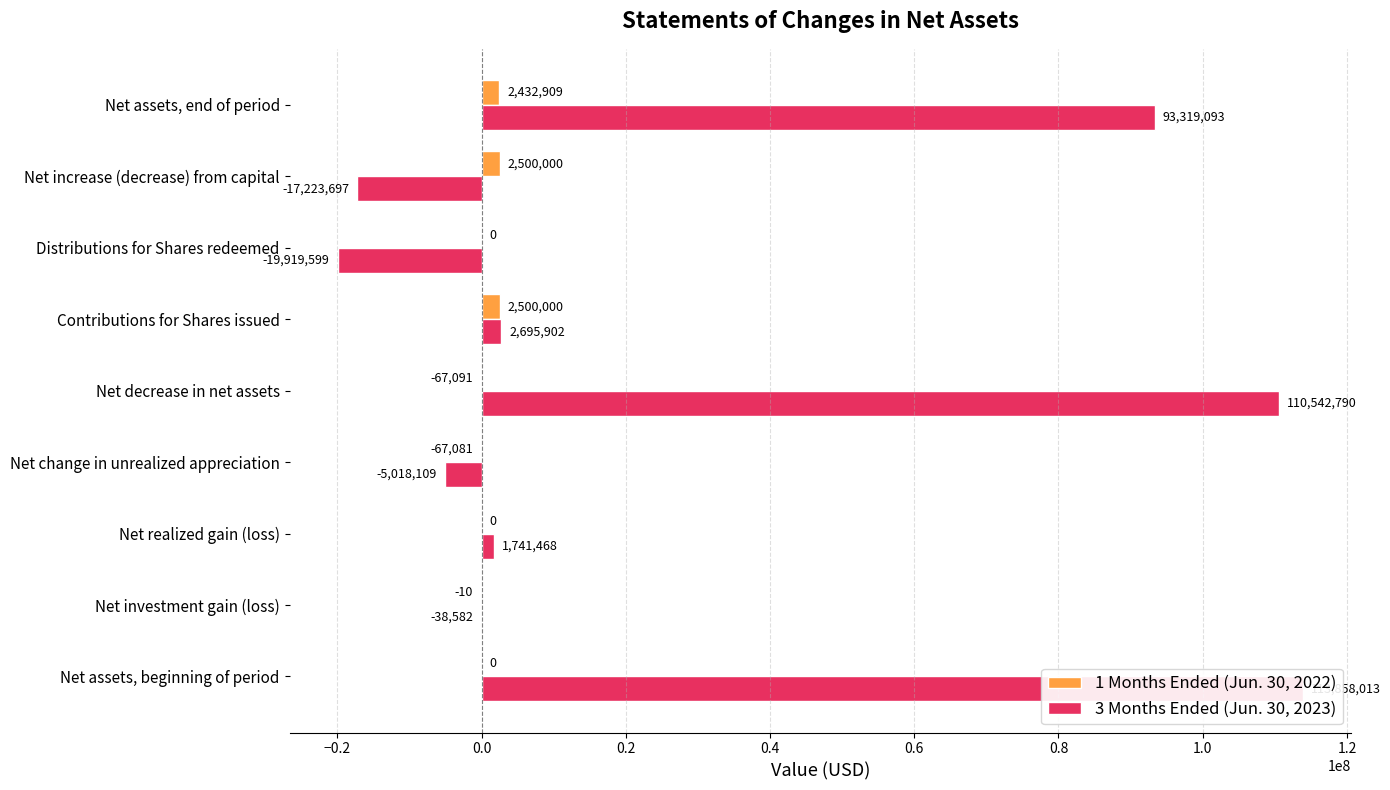

What is the sum of all 1 Months Ended (Jun. 30, 2022) values?

7298727